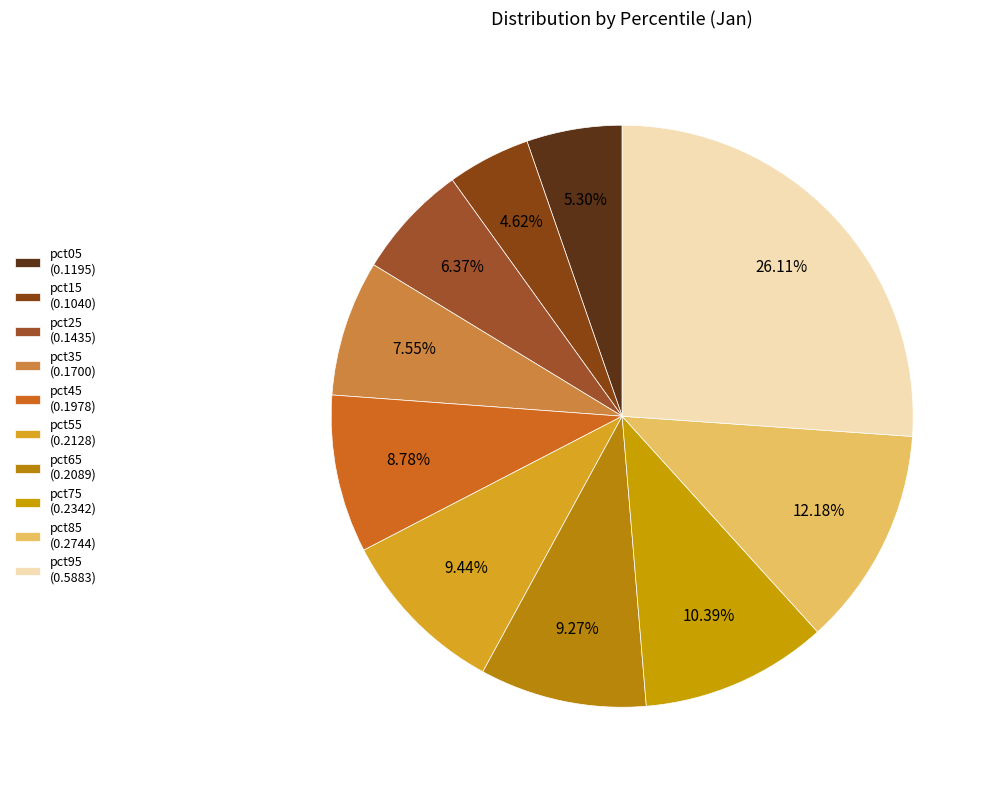

To the nearest percent, what is the difference between the pct15 and pct65 slice percentages?

5%